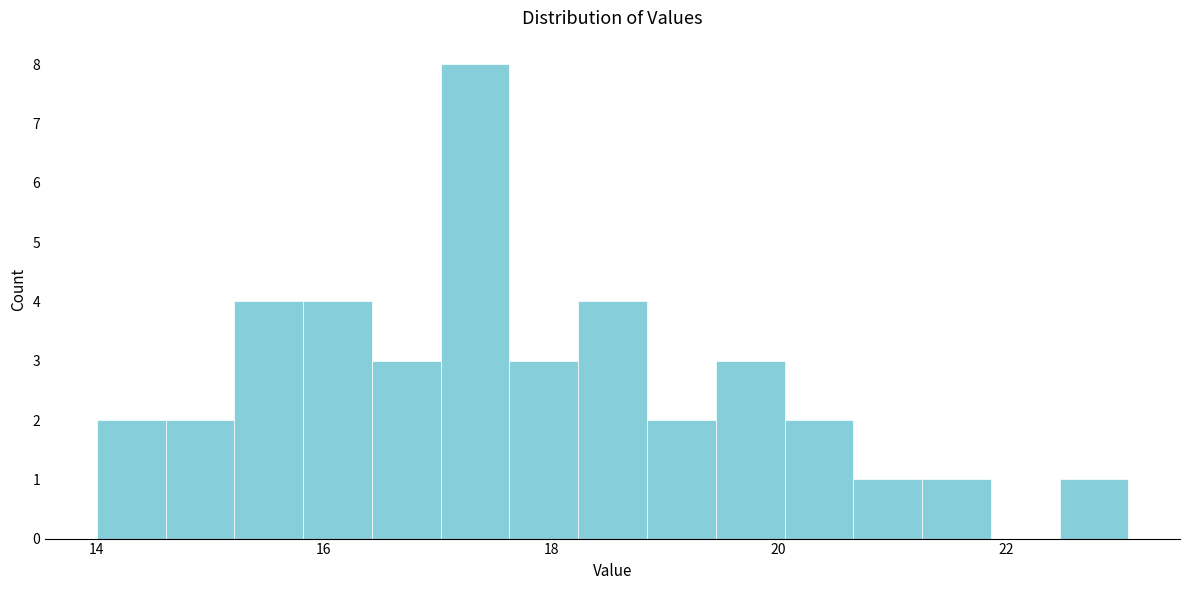

Around what value on the x-axis is the tallest bar? Give the approximate position of its centre, as read against the axis.

17.4